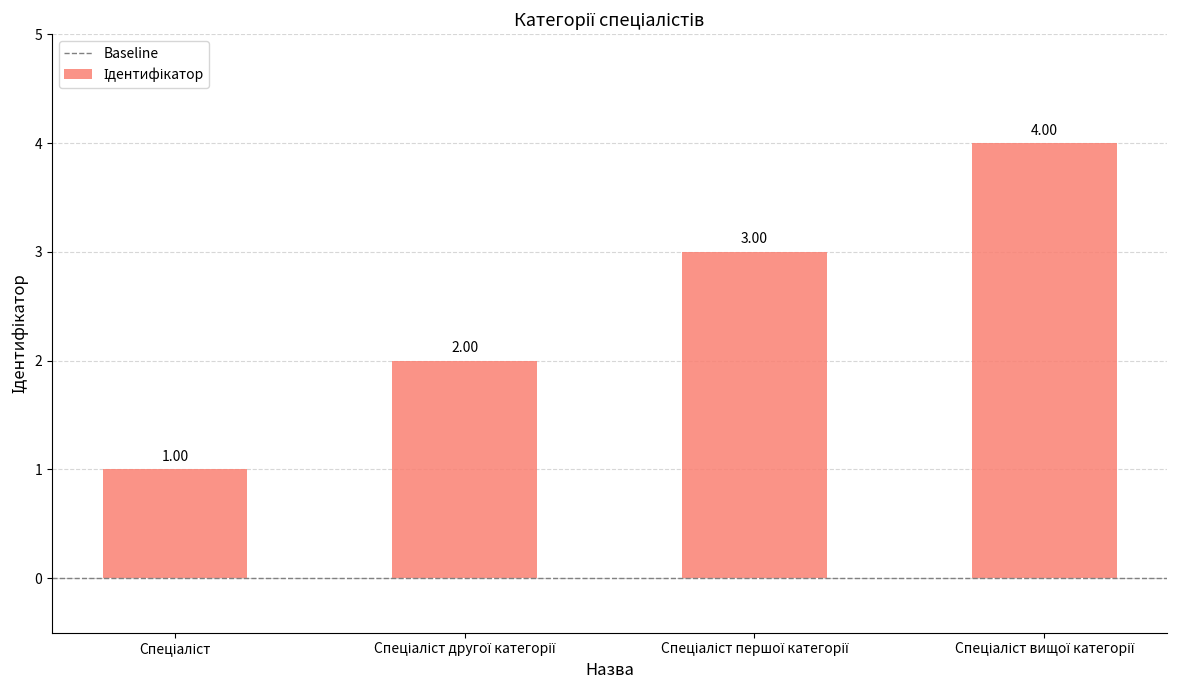

How many data points does each series have?

4